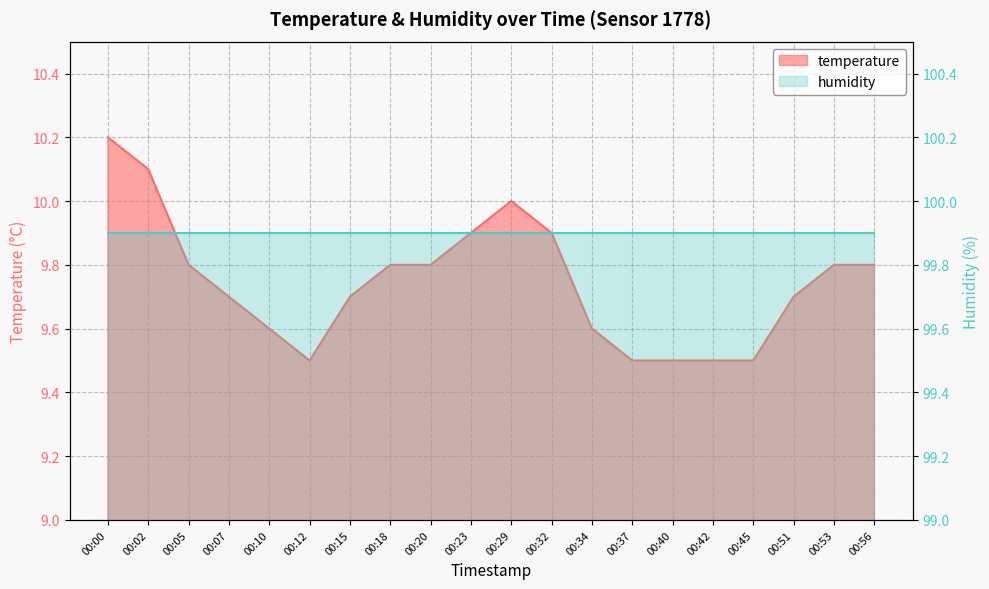

True or false: the data shows 9.6 at 00:34.

True